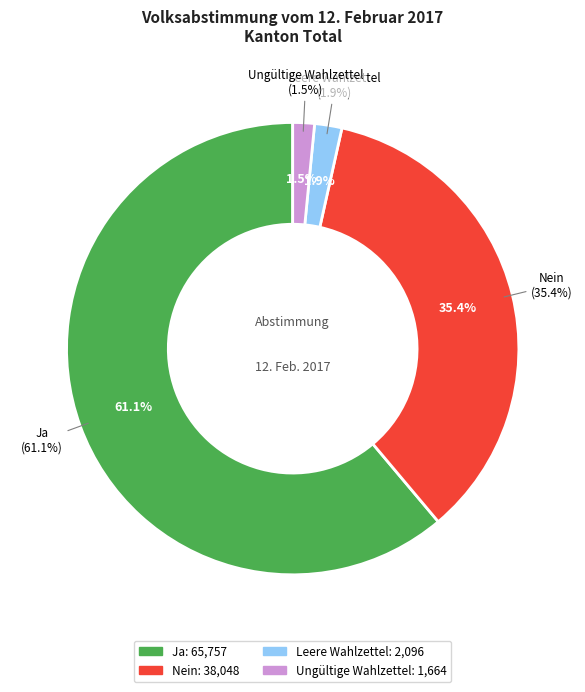

Rank the categories by value from lowest to highest.

Ungültige Wahlzettel, Leere Wahlzettel, Nein, Ja